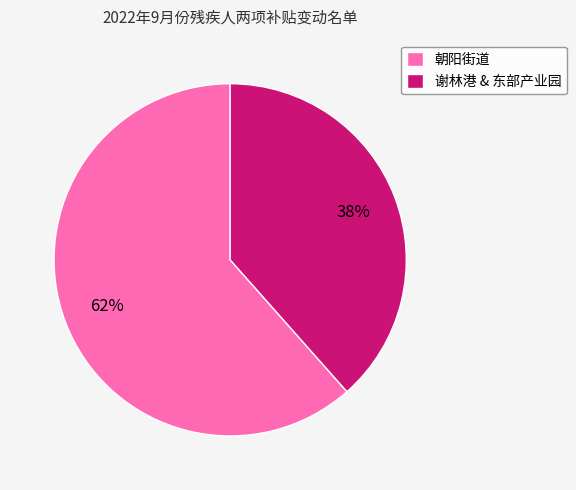

Approximately how many times larger is the value at 谢林港 & 东部产业园 compared to 朝阳街道?

0.6